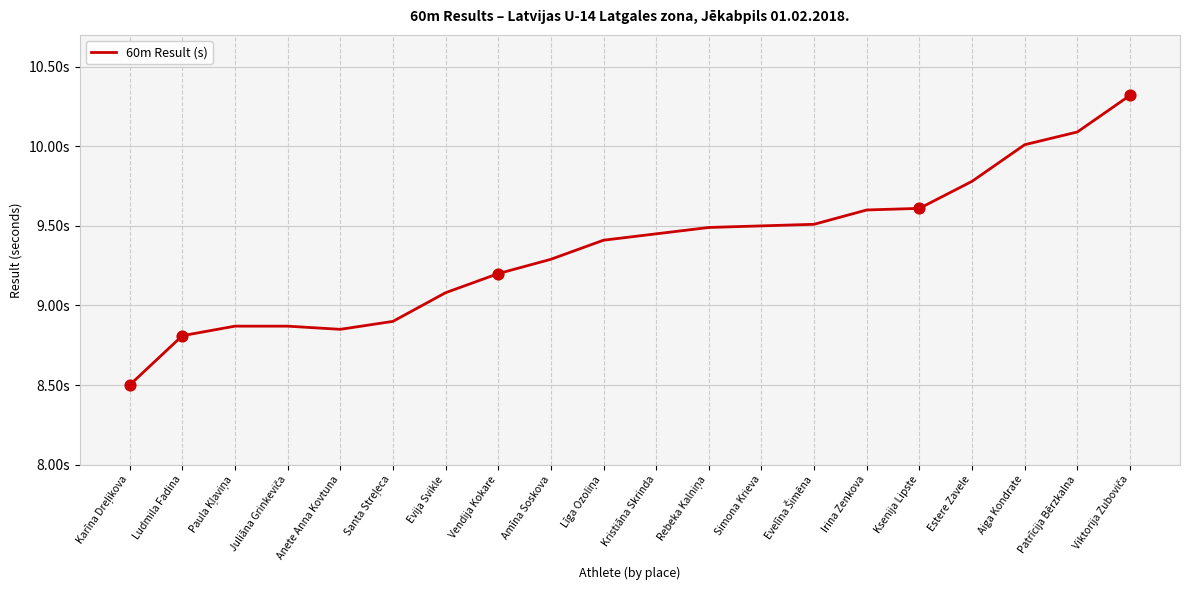

Is this an area chart (filled region under the line)?

No